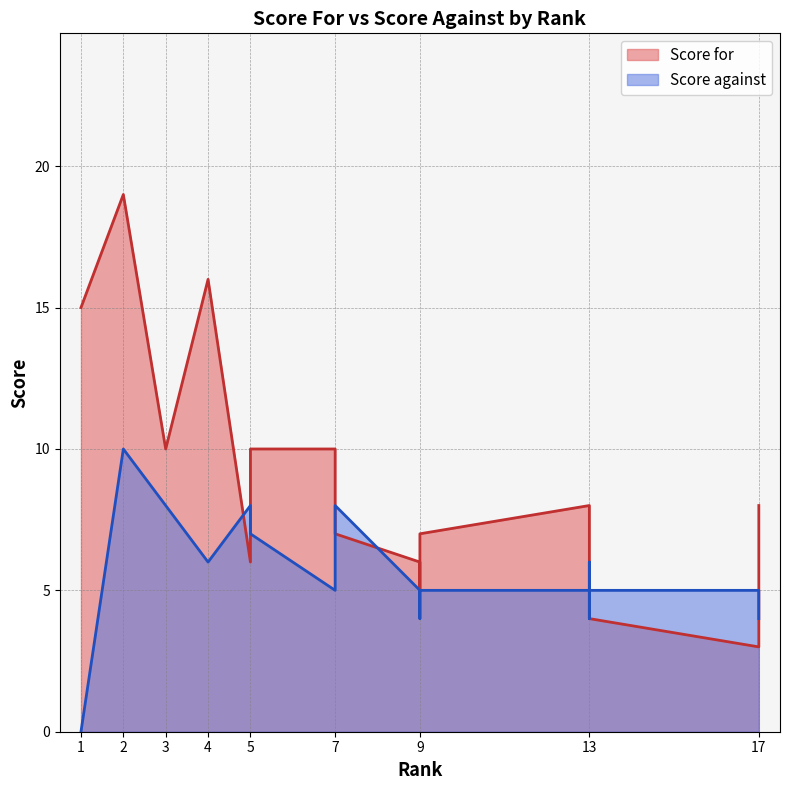

At which category does the chart reach its peak across all series?

2